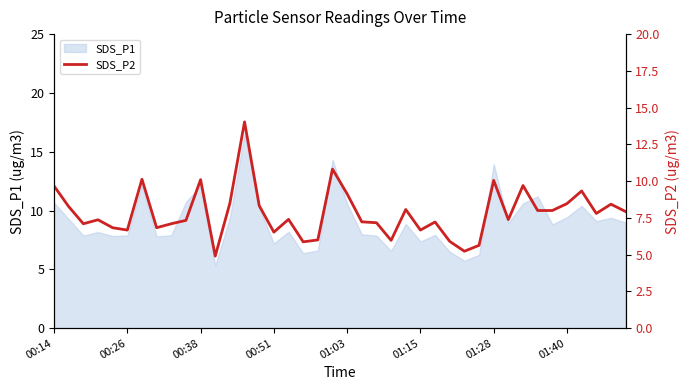

What is the change in value from 24 to 31?

-0.7